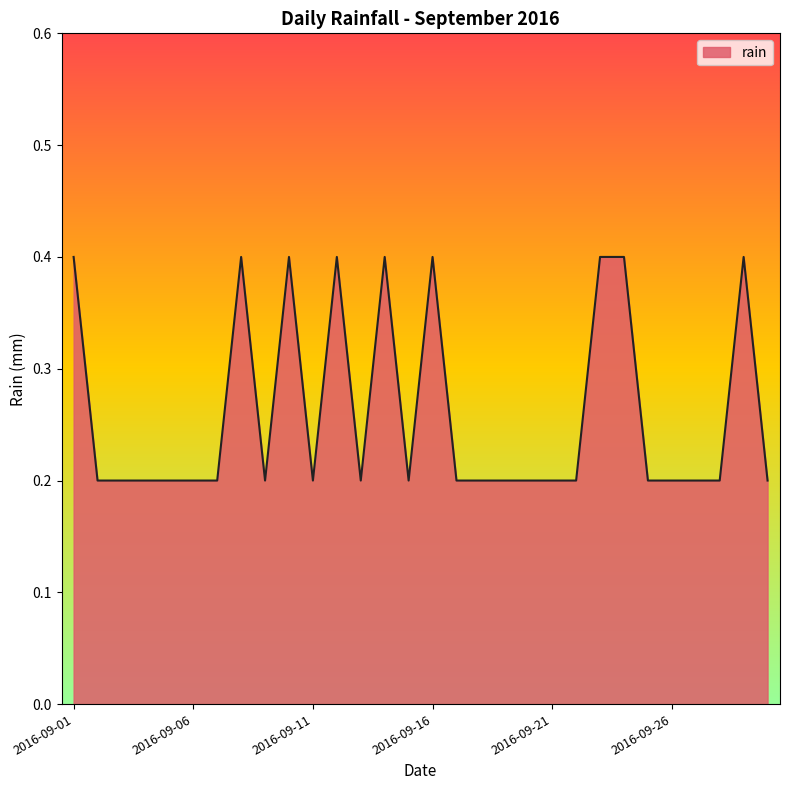

What is the maximum value shown in the chart?

0.4